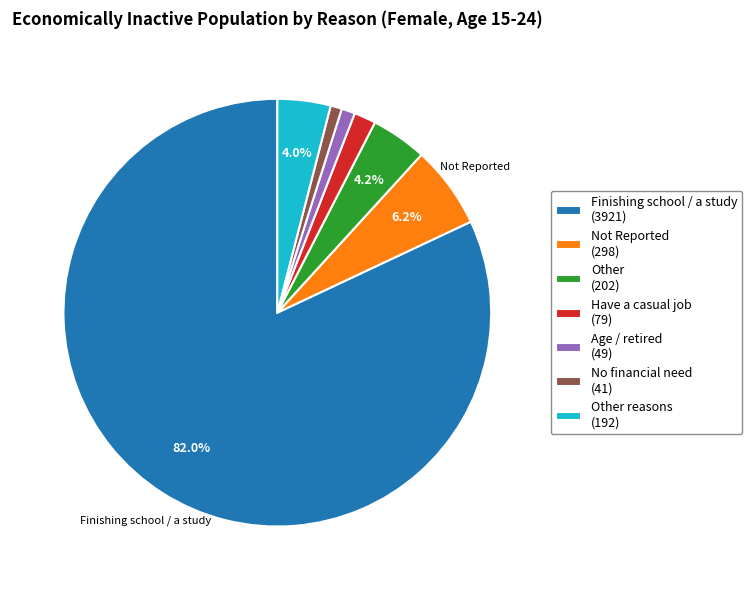

Between Other (202) and Age / retired (49), which is larger?

Other (202)